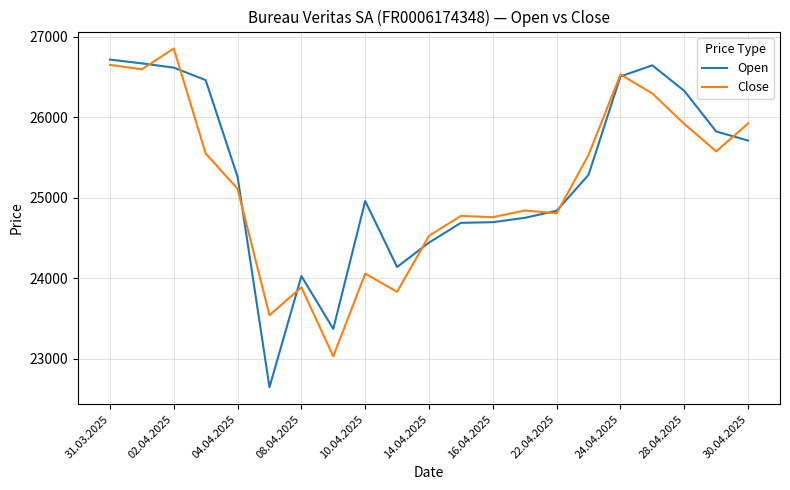

Which series has the largest range (max minus min)?

Open